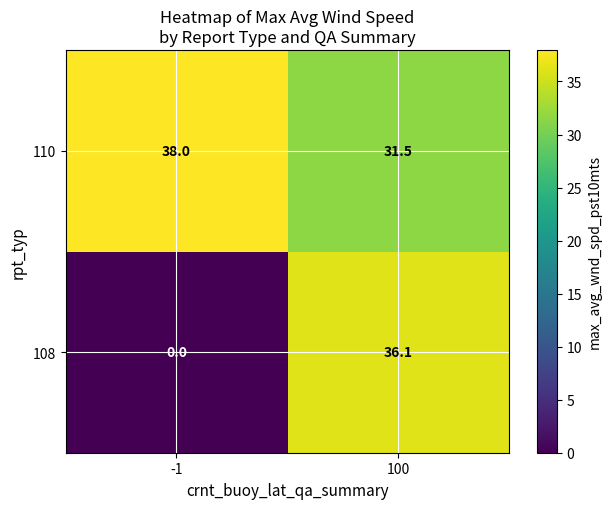

The value of 110 at 100 is 48.4. True or false?

False